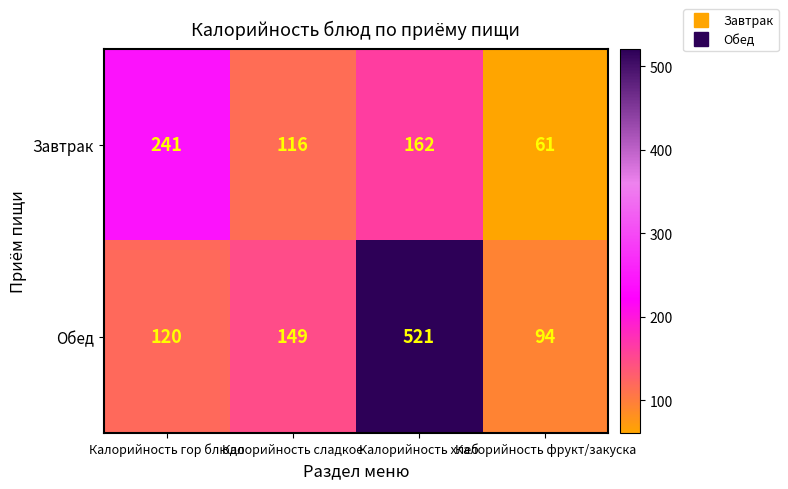

How many series are shown in this chart?

2